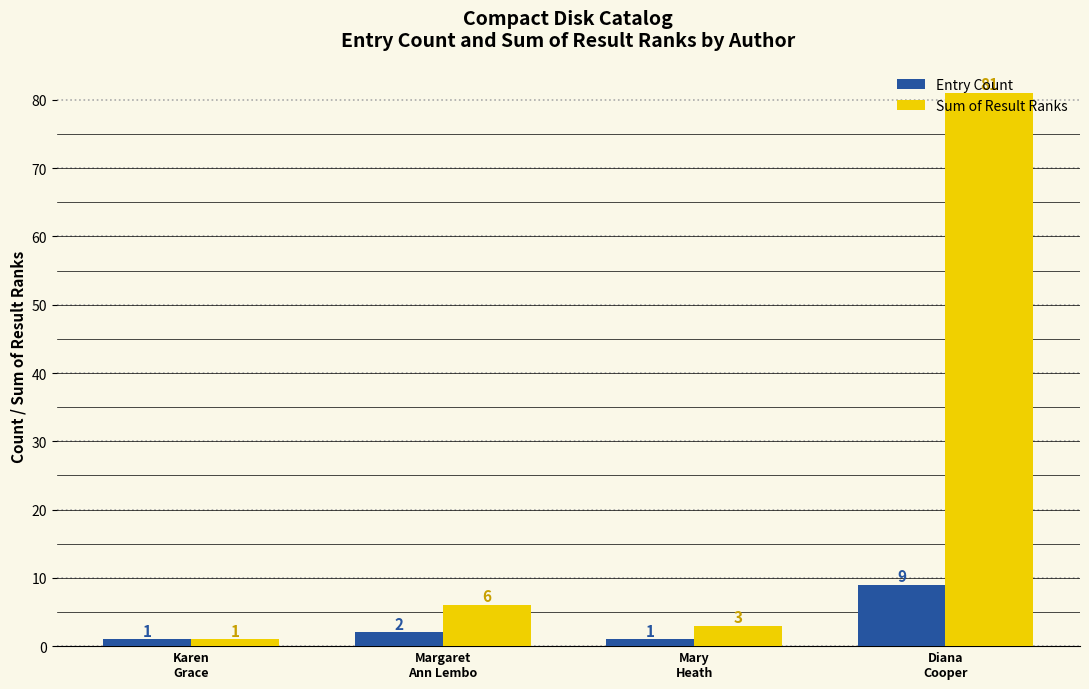

Which series has the largest total across all categories?

Sum of Result Ranks